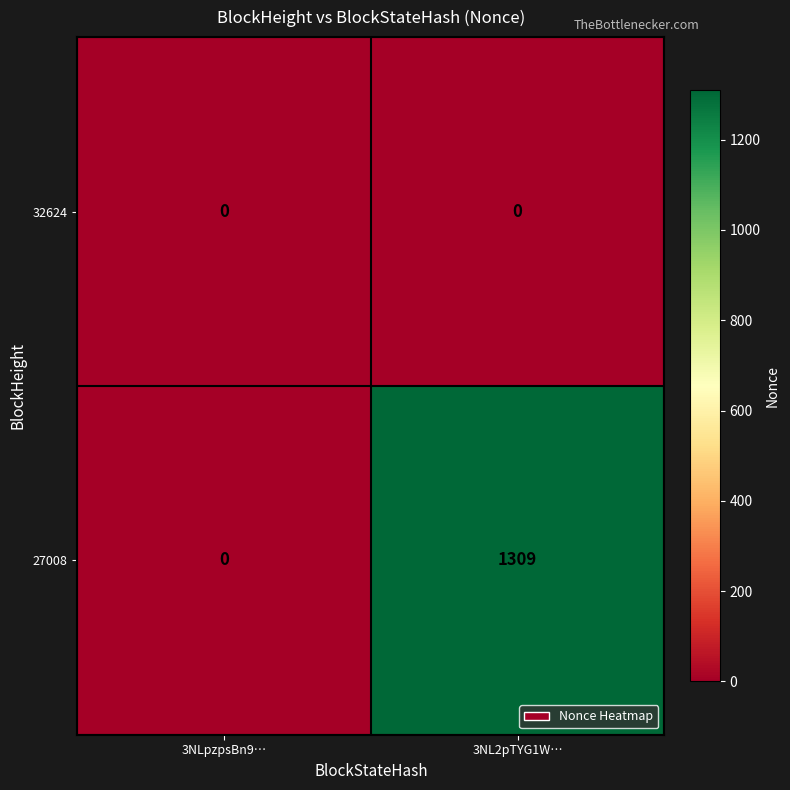

Reading right to left, list all the values displayed in this chart.

32624: 3NL2pTYG1W…=0	3NLpzpsBn9…=0
27008: 3NL2pTYG1W…=1309	3NLpzpsBn9…=0